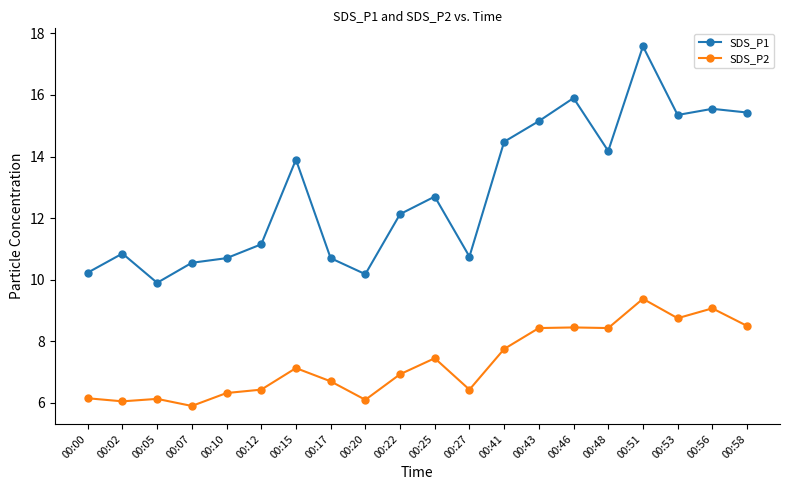

Where is the first local minimum for SDS_P1?

00:05